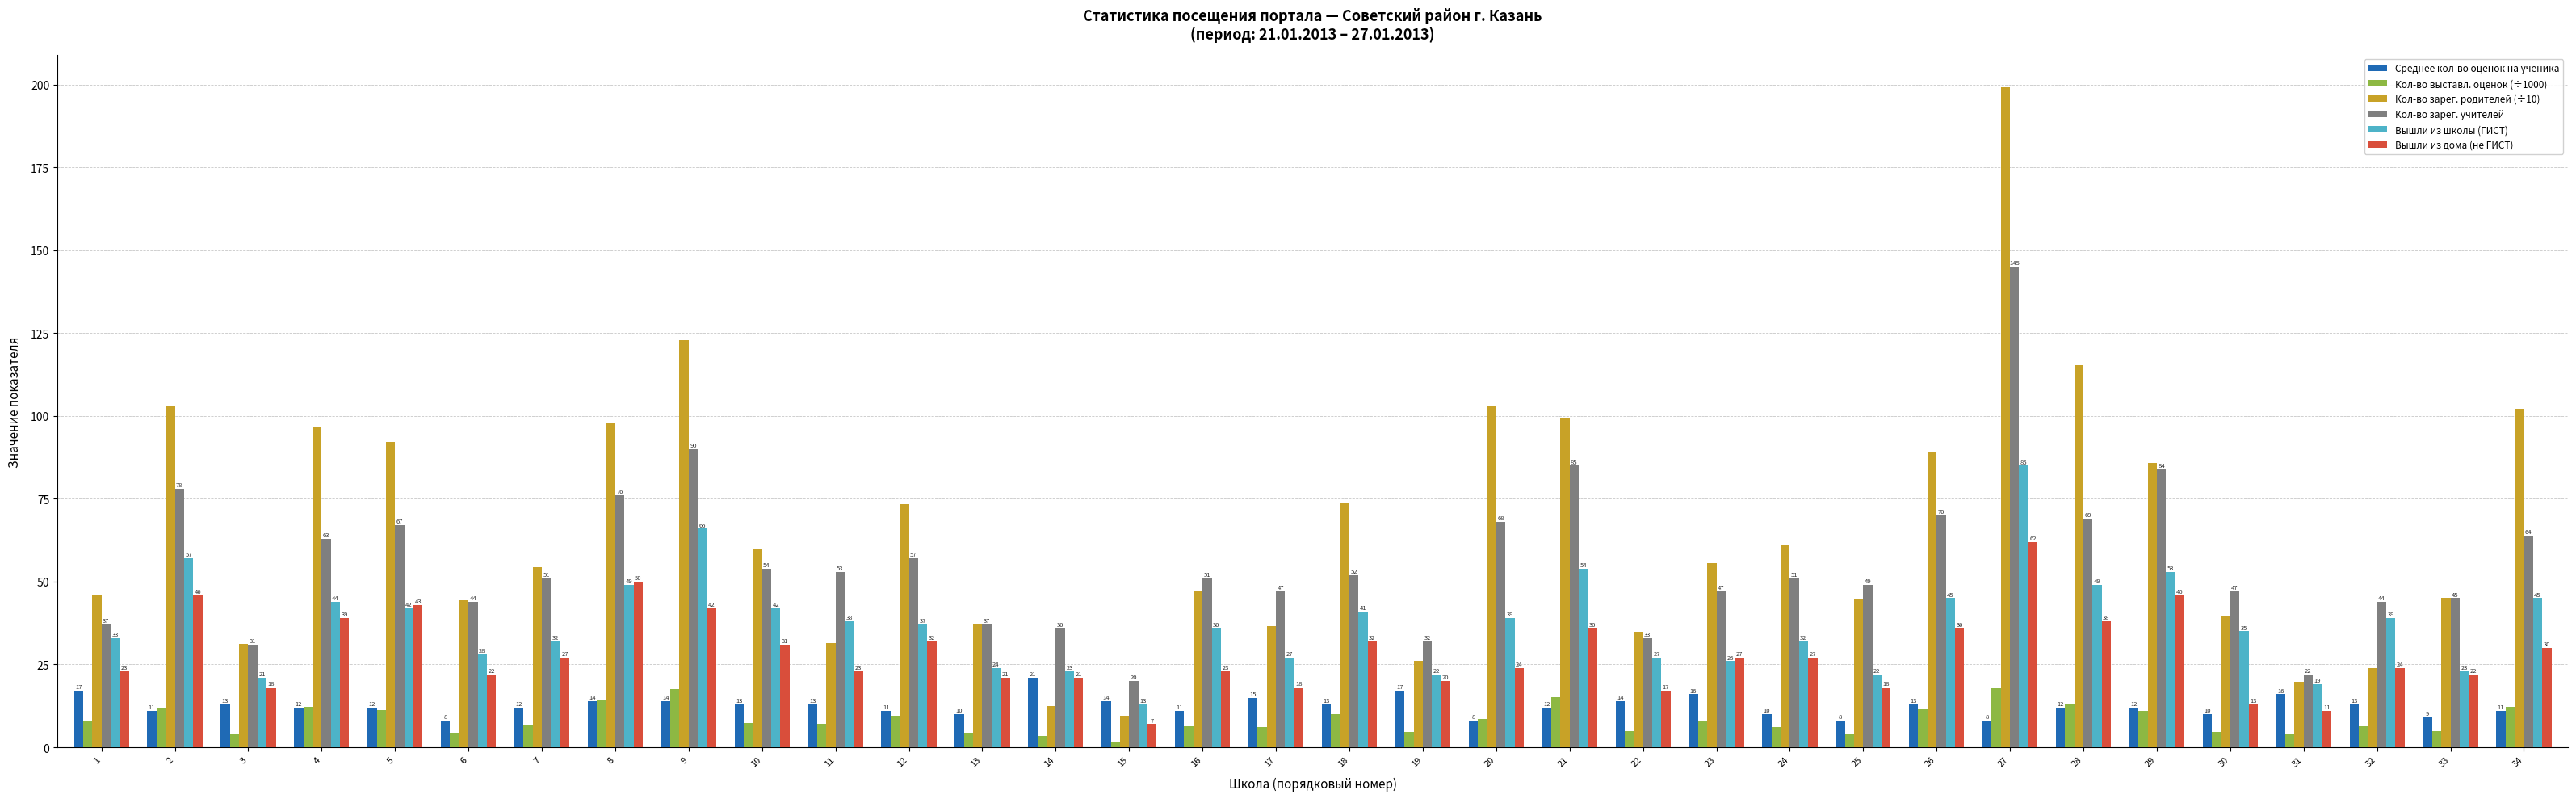

How many values in the Кол-во зарег. родителей (÷10) series are below 55?

17